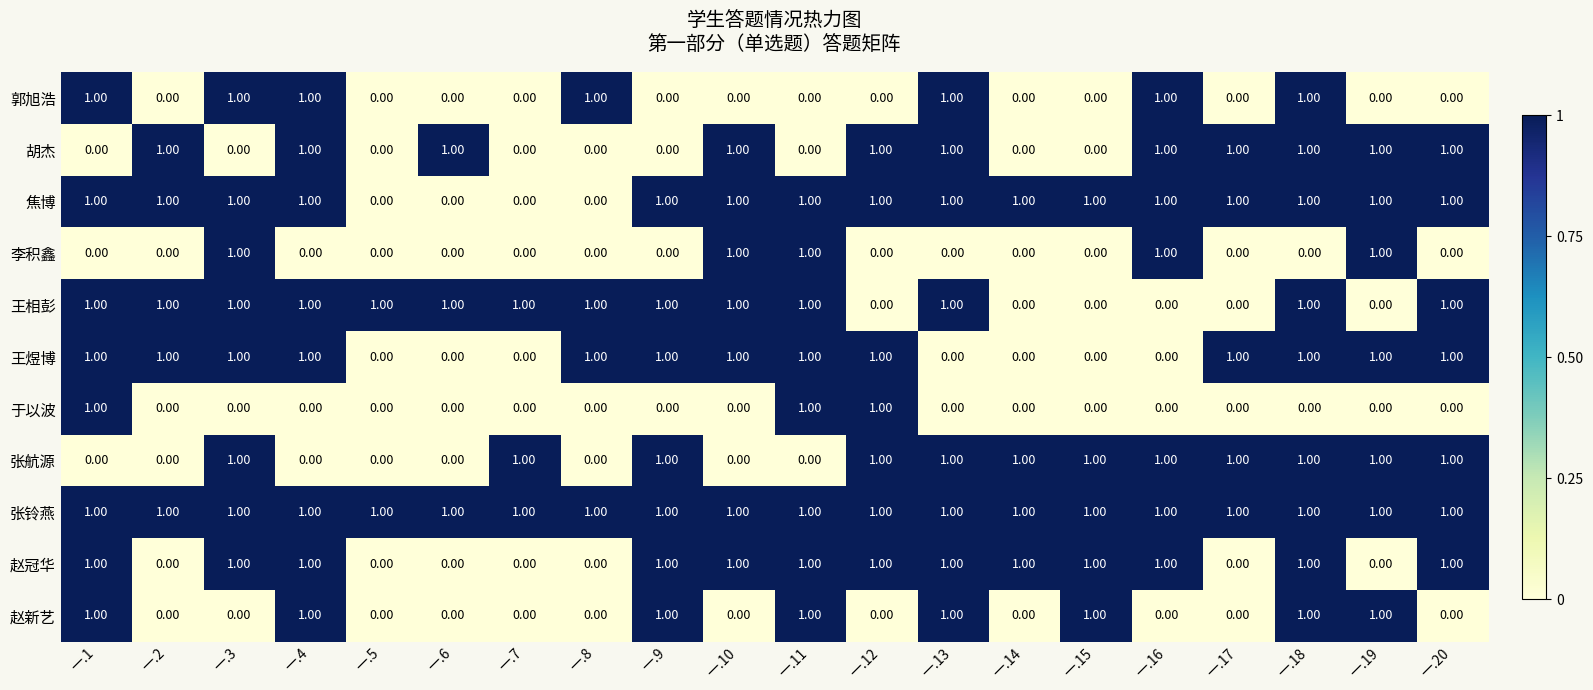

Is the value of 焦博 at 一.6 greater than the value of 张铃燕 at 一.20?

No